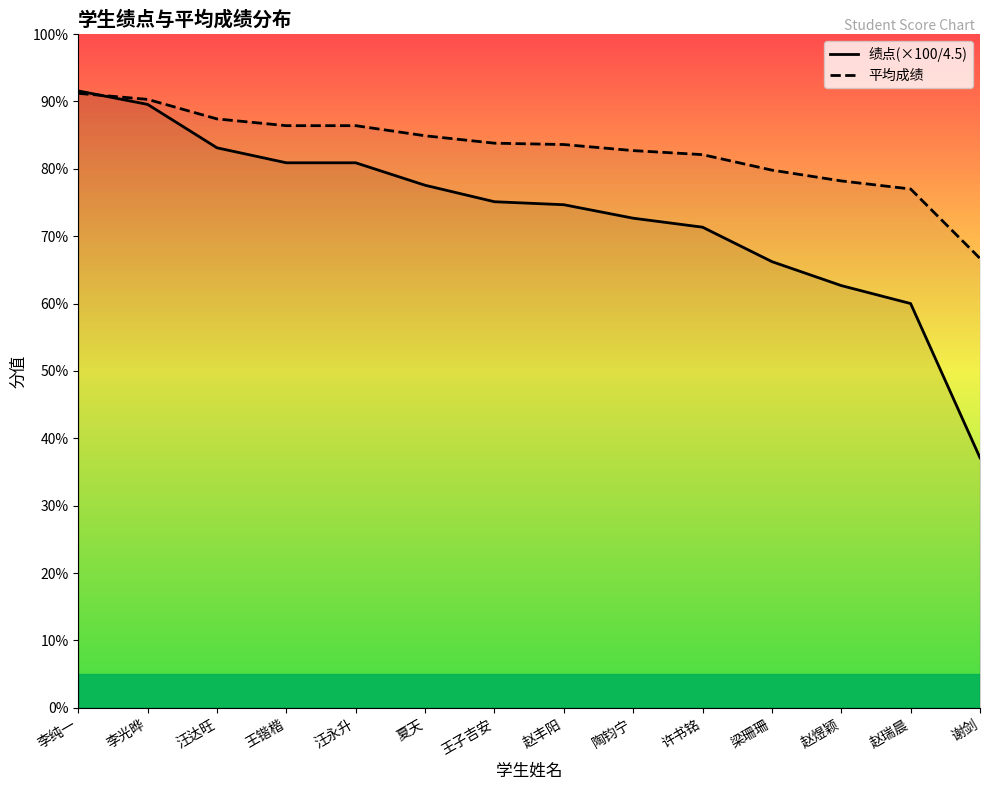

Which series has the largest total across all categories?

平均成绩